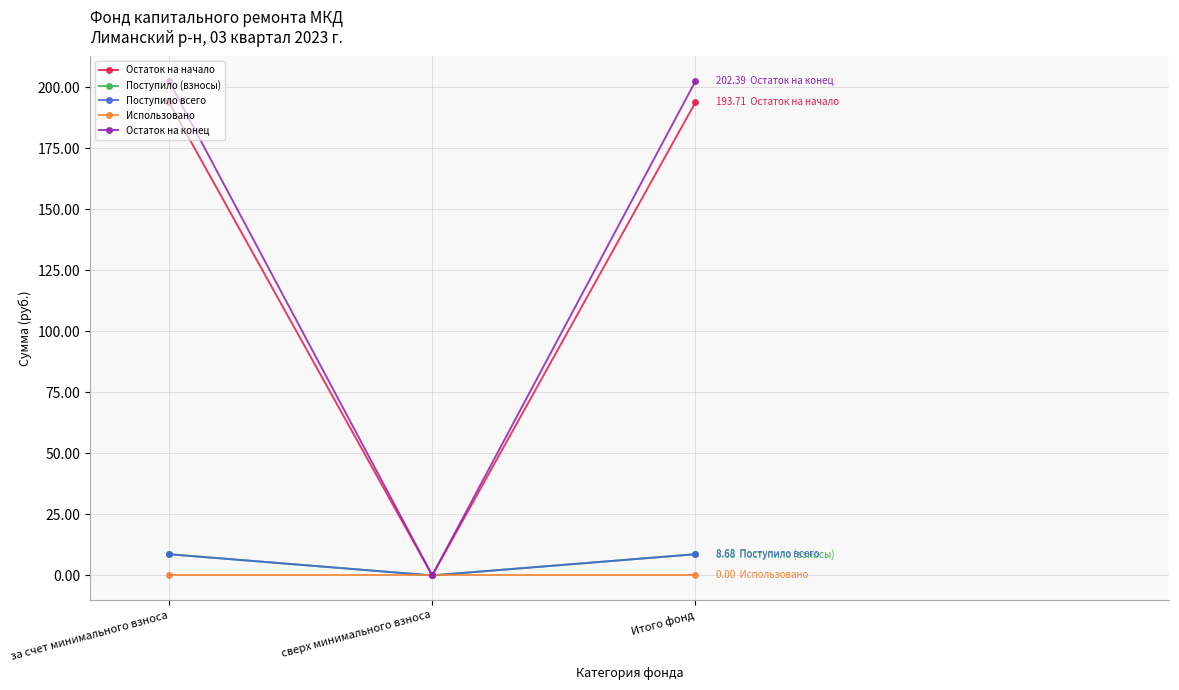

What is the label of the 2nd point from the left?

сверх минимального взноса